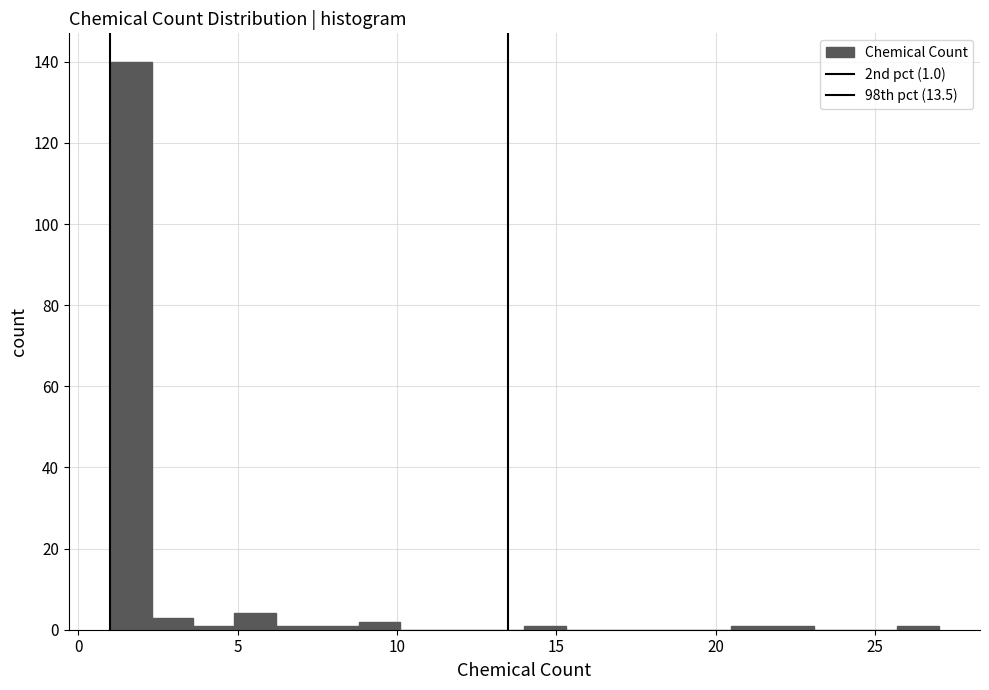

Read against the x-axis, roughly where is the centre of the tallest bar?

1.5